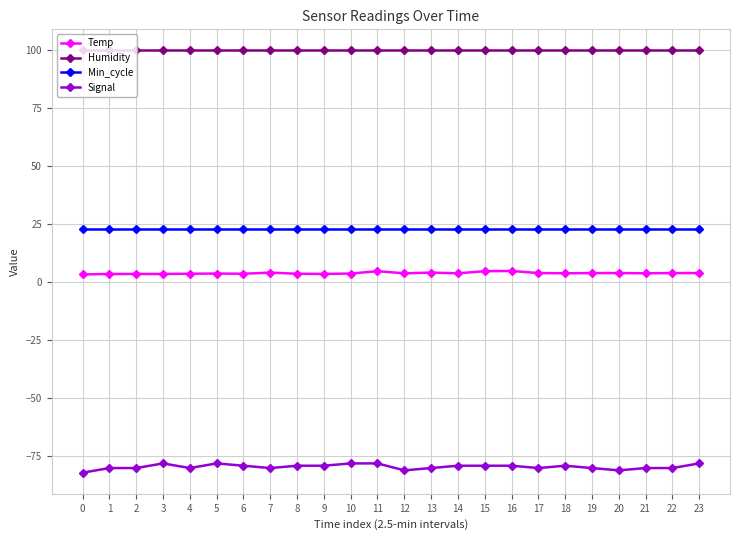

Is it true that Temp equals 4.8 at 15?

True